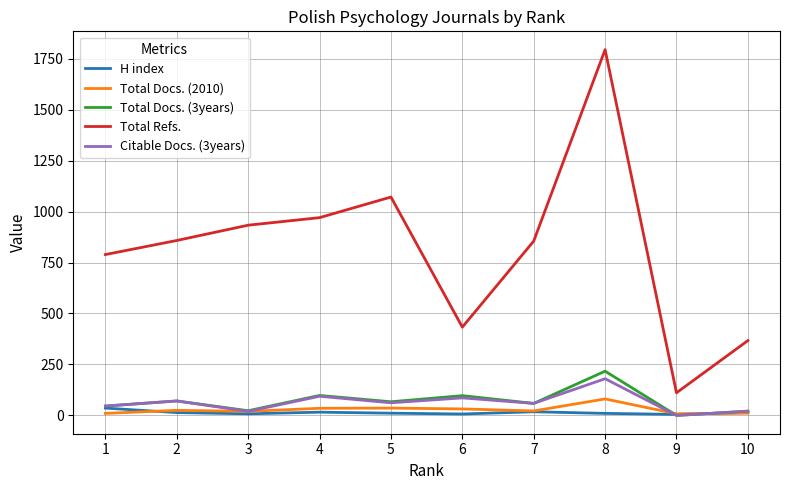

The value of Total Docs. (3years) at 5 is 67. True or false?

True